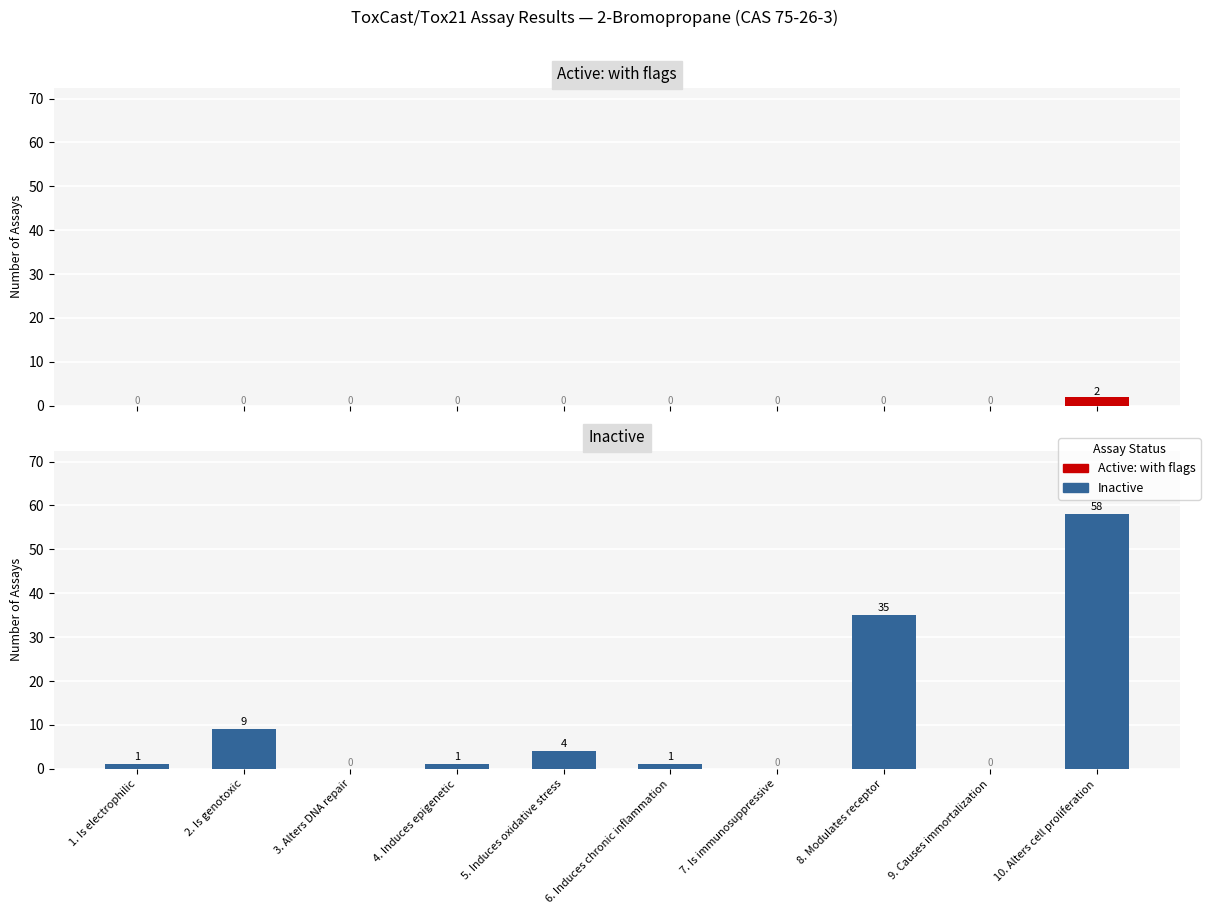

The value of Active: with flags at 6. Induces chronic inflammation is 0. True or false?

True